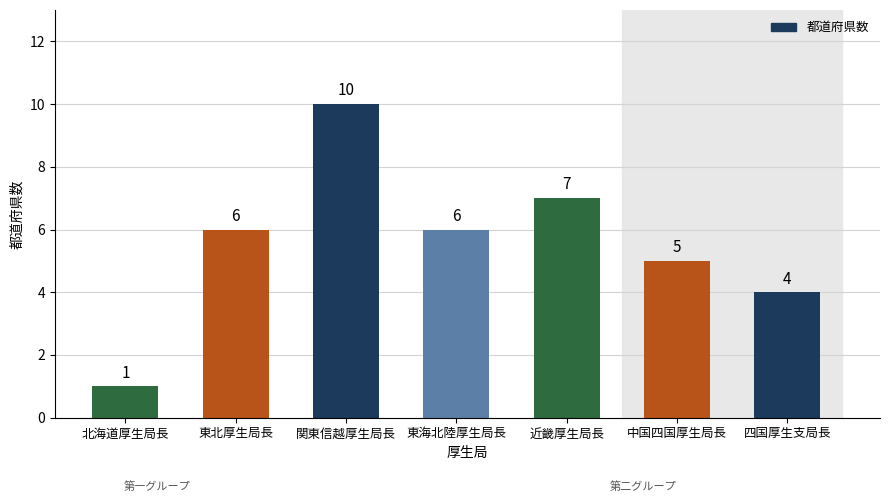

How many bars are there in total?

7